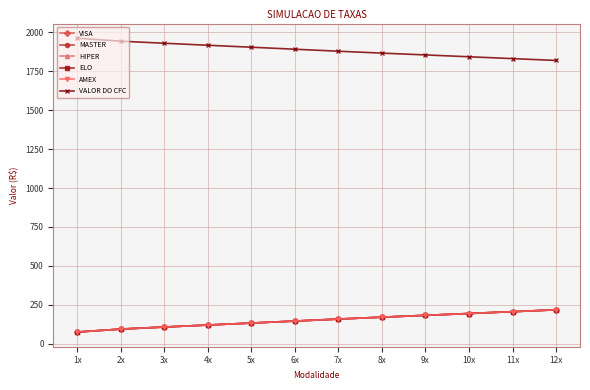

List the labels in order of AMEX value, largest first.

12x, 11x, 10x, 9x, 8x, 7x, 6x, 5x, 4x, 3x, 2x, 1x